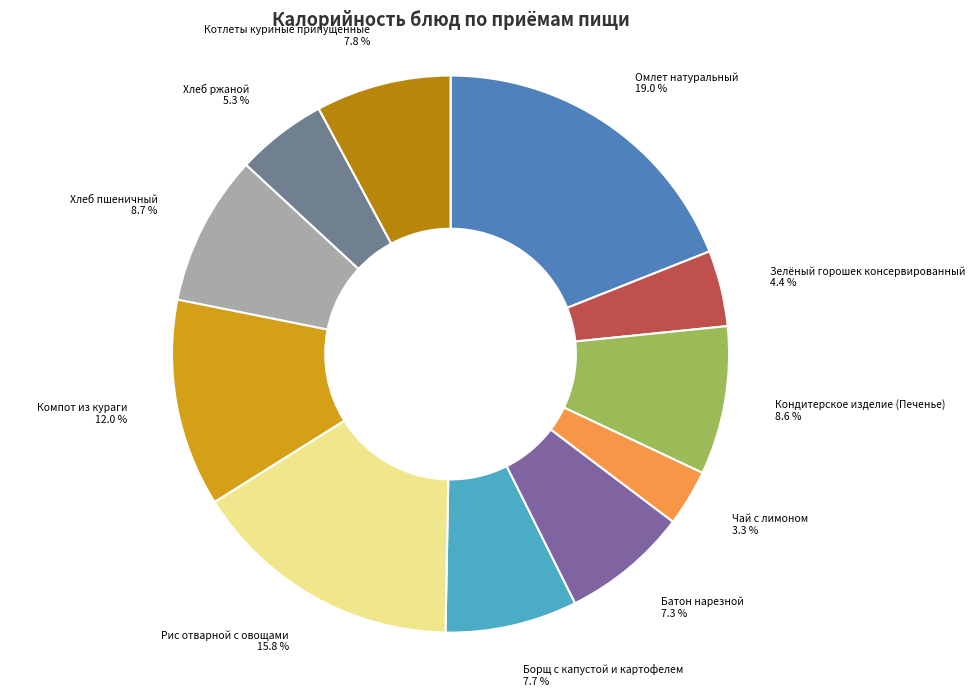

Which category has the smallest portion of the pie?

Чай с лимоном